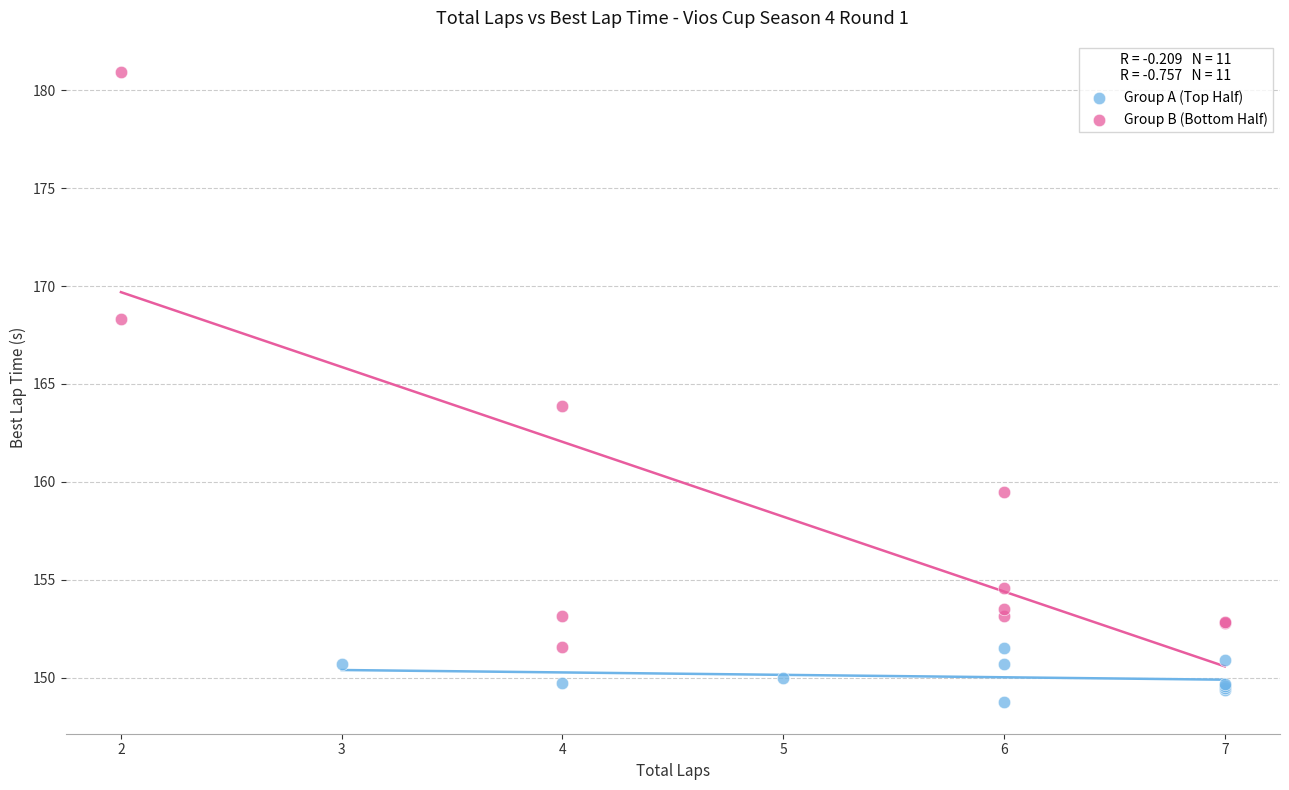

What are all the series names shown in the legend?

Group A (Top Half), Group B (Bottom Half)